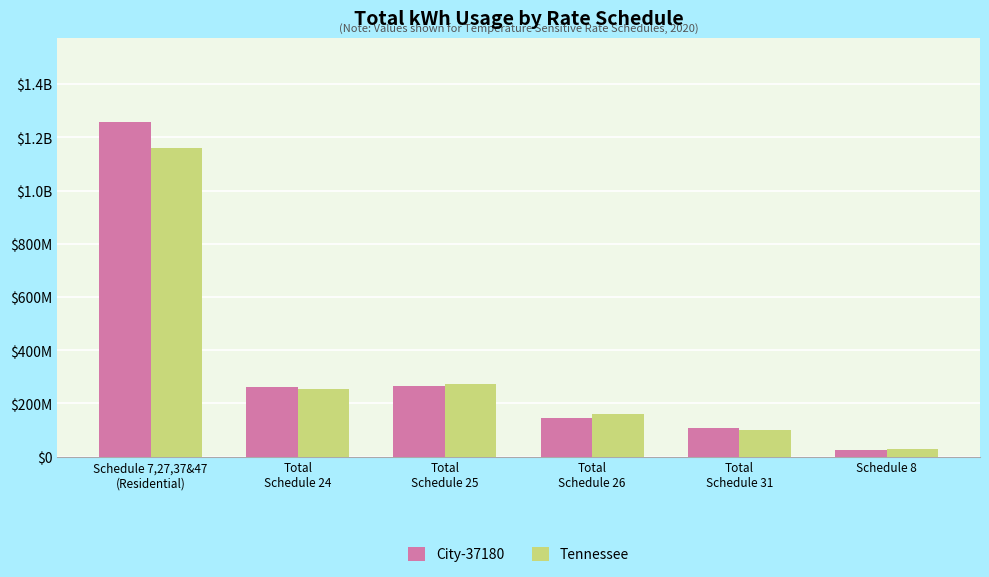

Which series has the largest total across all categories?

City-37180